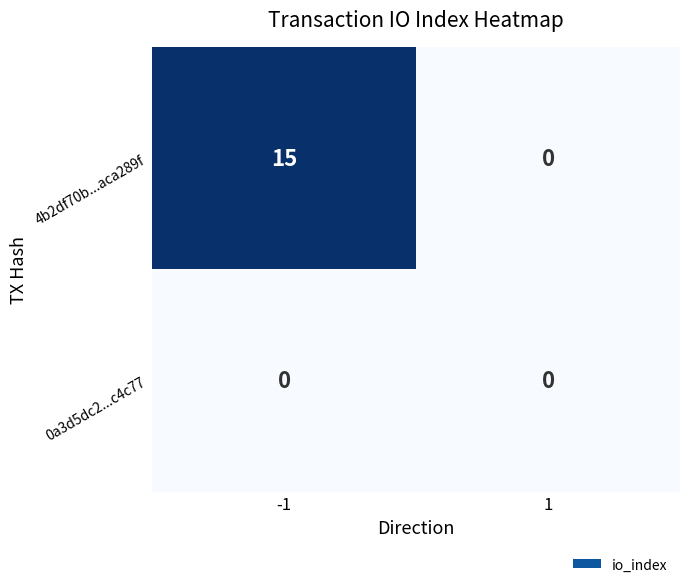

What is the greatest value displayed?

15